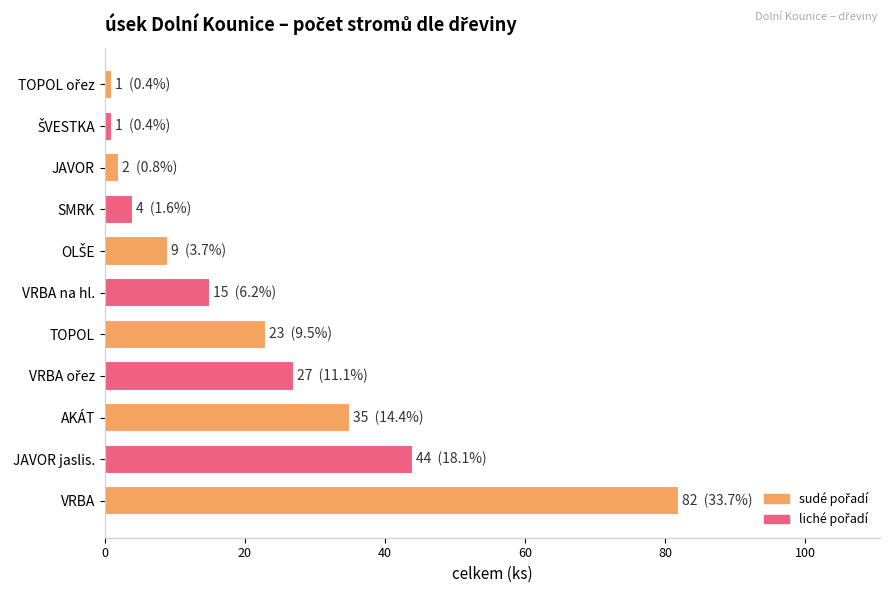

Where is the data nearest to the value 41?

JAVOR jaslis.